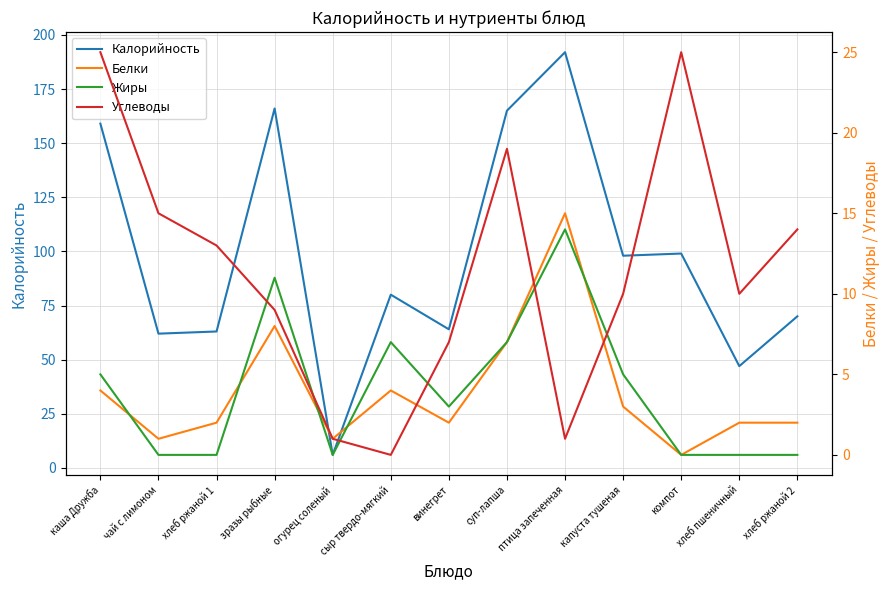

What is the difference between the maximum and minimum values in the Калорийность series?

186